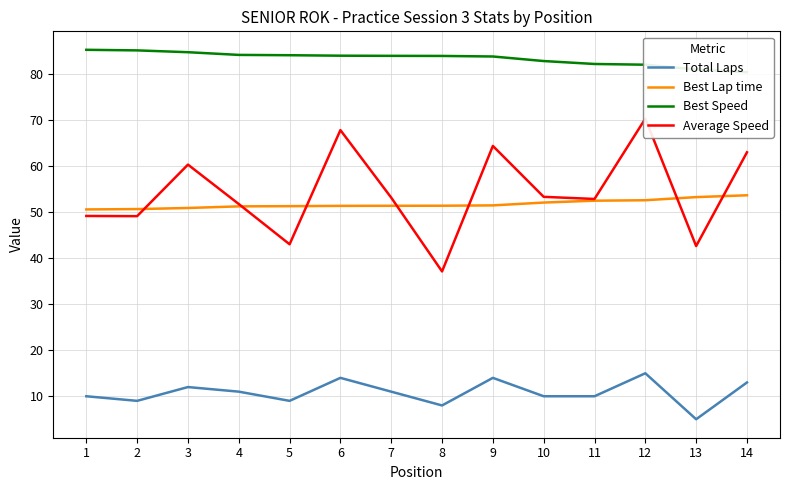

Reading left to right, list all the values displayed in this chart.

Total Laps: 1=10.0	2=9.0	3=12.0	4=11.0	5=9.0	6=14.0	7=11.0	8=8.0	9=14.0	10=10.0	11=10.0	12=15.0	13=5.0	14=13.0
Best Lap time: 1=50.6	2=50.7	3=50.9	4=51.3	5=51.3	6=51.4	7=51.4	8=51.4	9=51.5	10=52.1	11=52.5	12=52.6	13=53.3	14=53.7
Best Speed: 1=85.3	2=85.2	3=84.8	4=84.2	5=84.2	6=84.1	7=84.0	8=84.0	9=83.9	10=82.9	11=82.3	12=82.1	13=81.0	14=80.4
Average Speed: 1=49.2	2=49.2	3=60.4	4=51.8	5=43.0	6=67.9	7=53.2	8=37.1	9=64.4	10=53.4	11=52.9	12=70.4	13=42.7	14=63.0